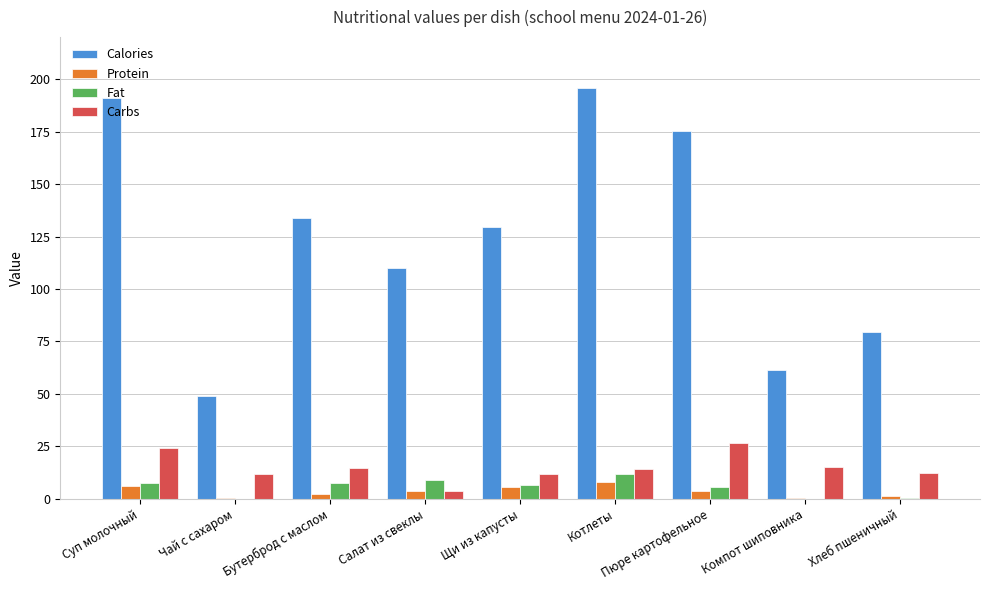

What are all the series names shown in the legend?

Calories, Protein, Fat, Carbs